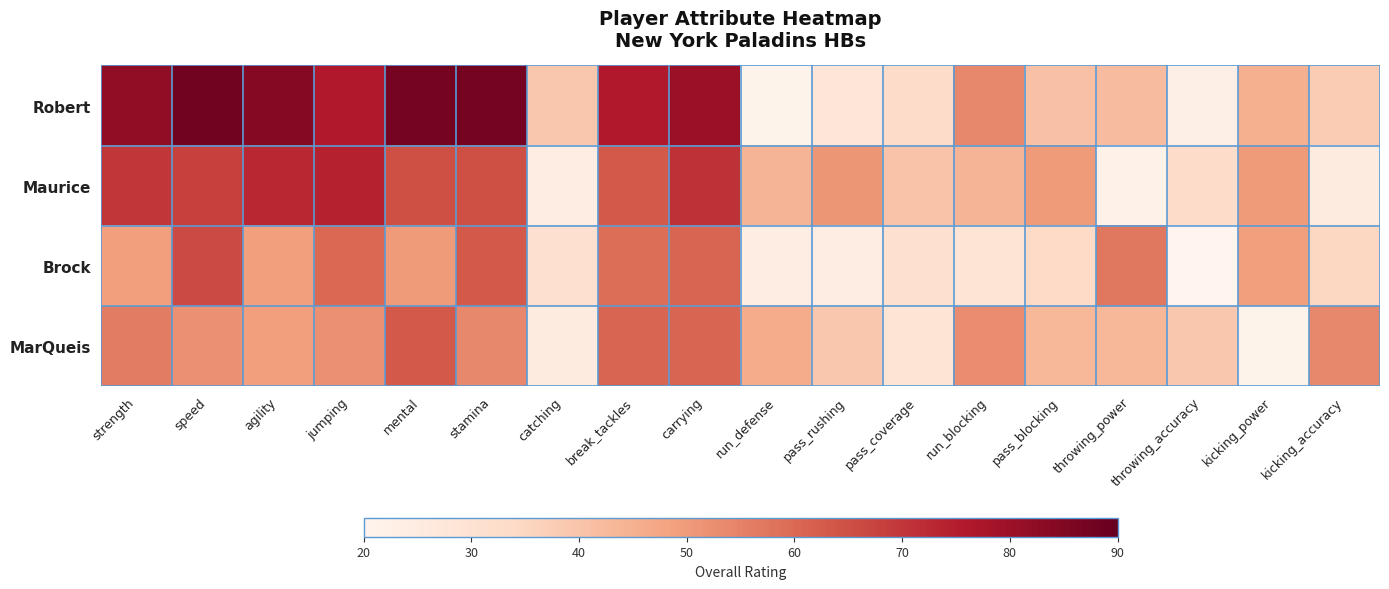

At which category does the chart reach its peak across all series?

speed